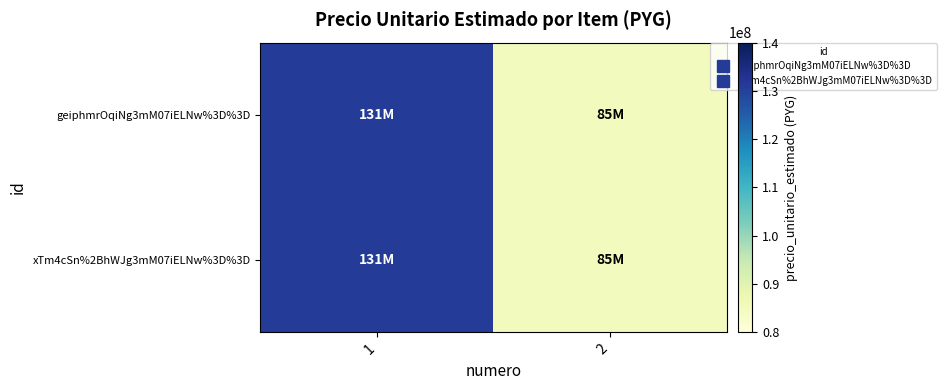

At 2, list the series in order from smallest to largest.

geiphmrOqiNg3mM07iELNw%3D%3D, xTm4cSn%2BhWJg3mM07iELNw%3D%3D